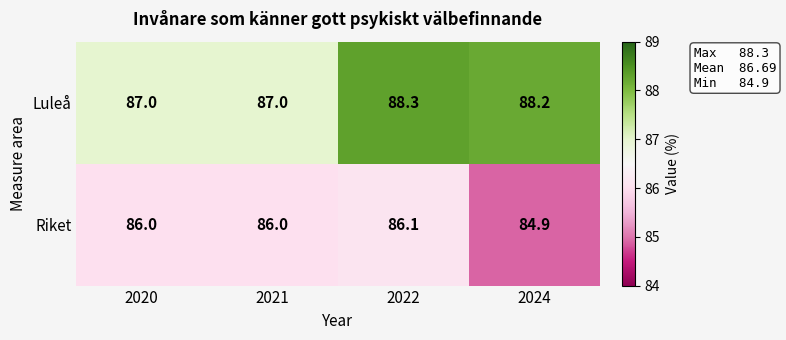

Rank the series at 2022 from lowest to highest value.

Riket, Luleå